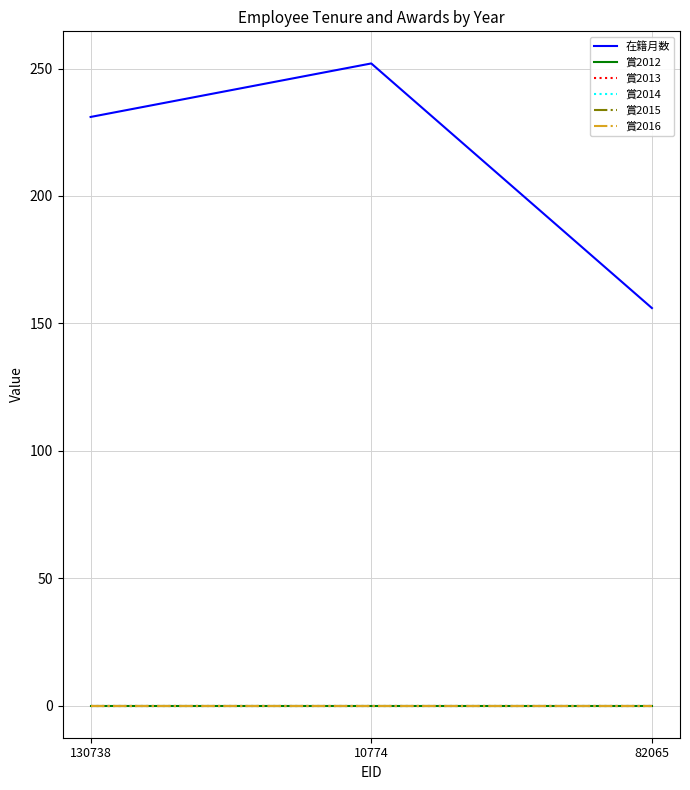

At how many categories does at least one series exceed 124?

3